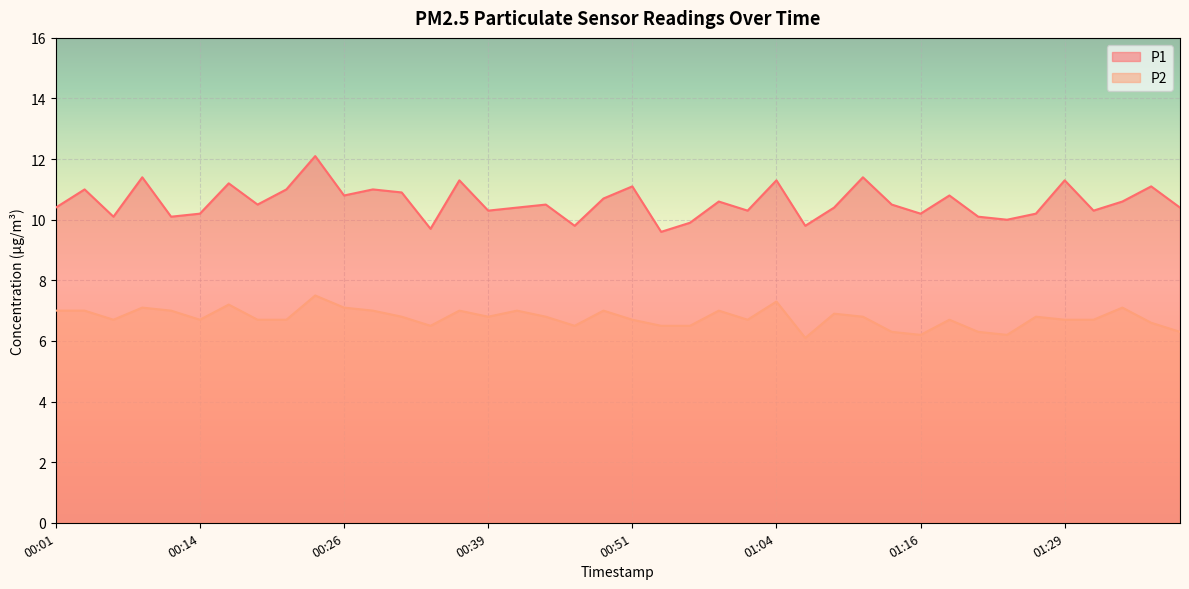

How many data points does each series have?

40